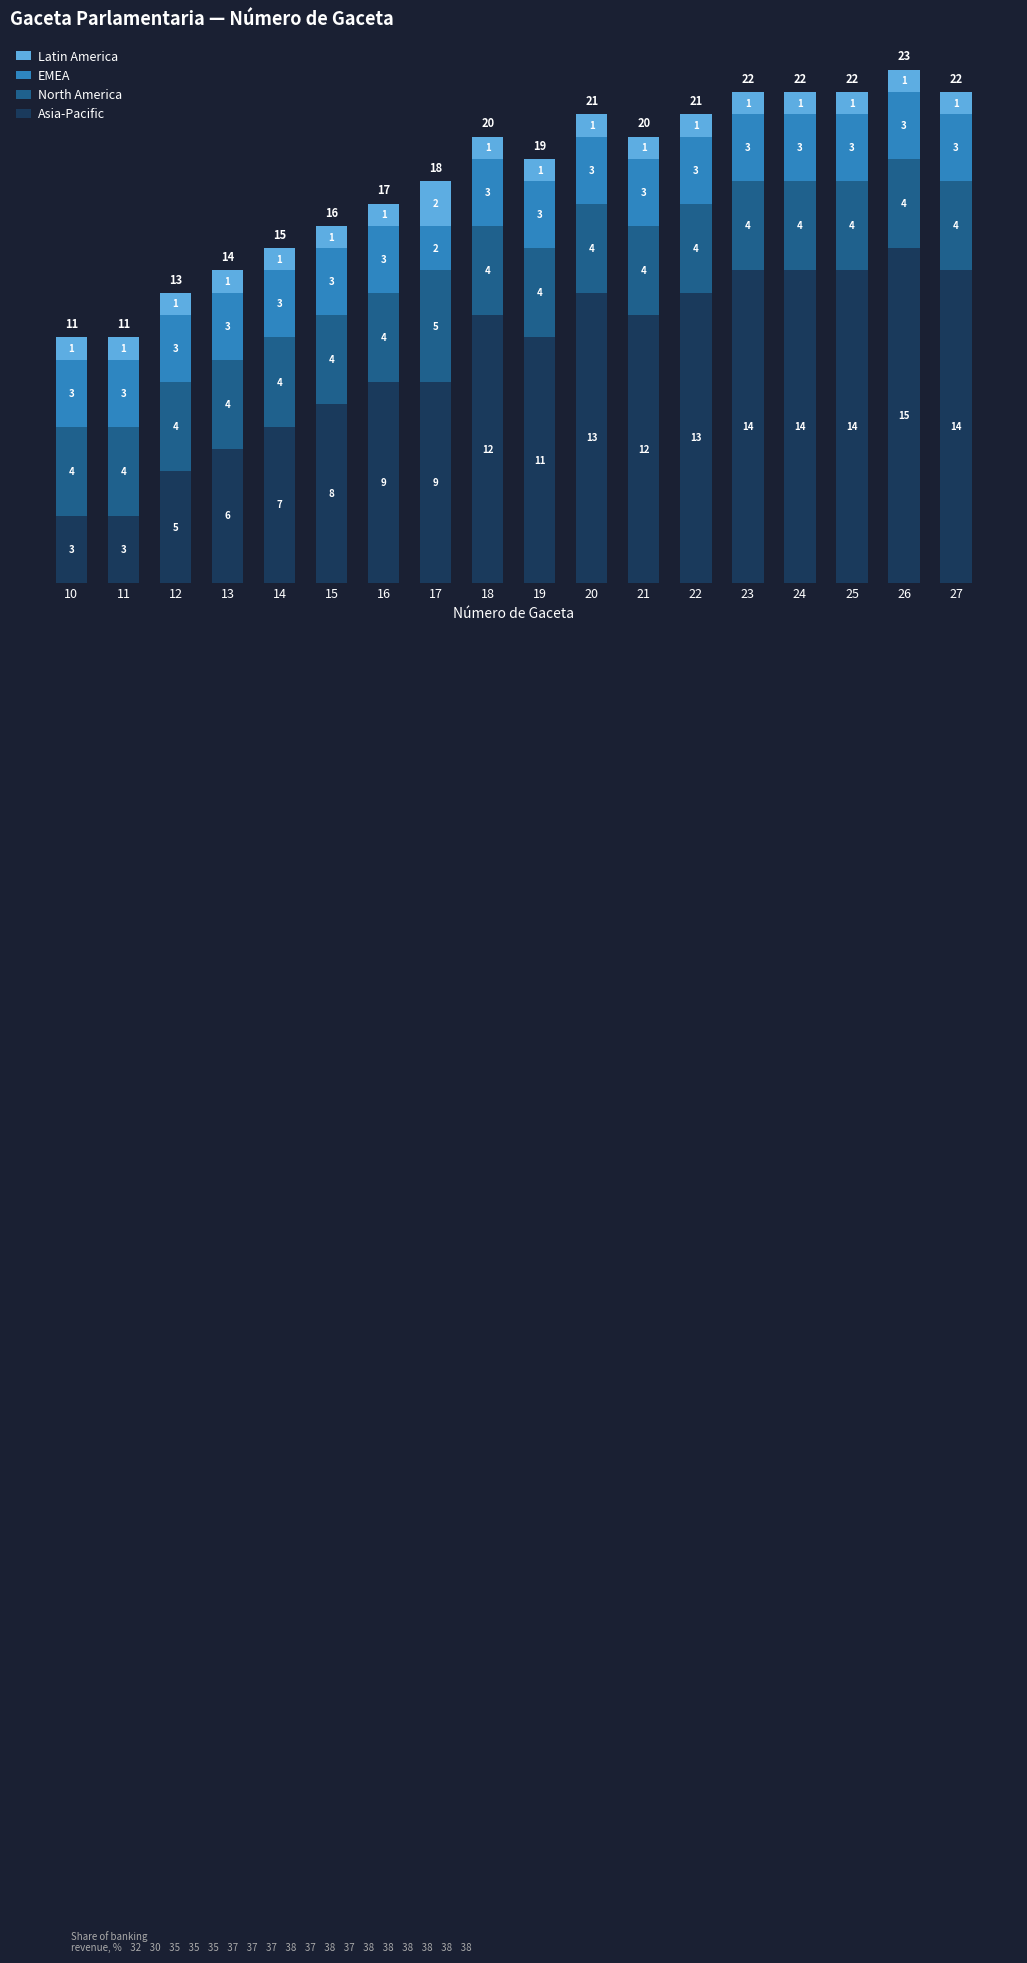

What is the sum of the Asia-Pacific values at 27 and 26?

29